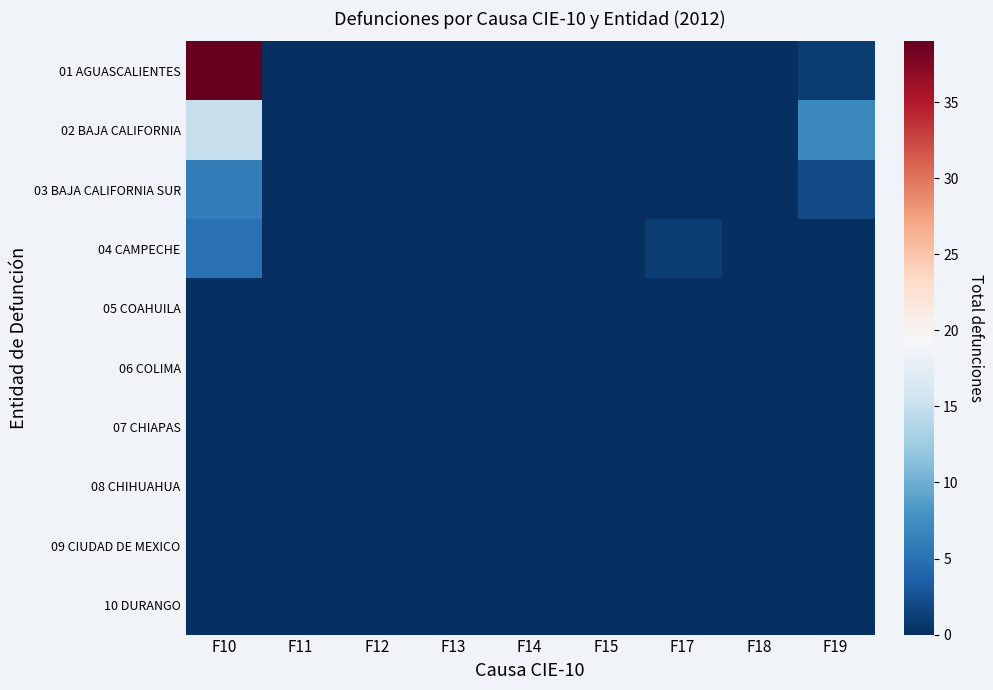

Count the number of data series in this chart.

10